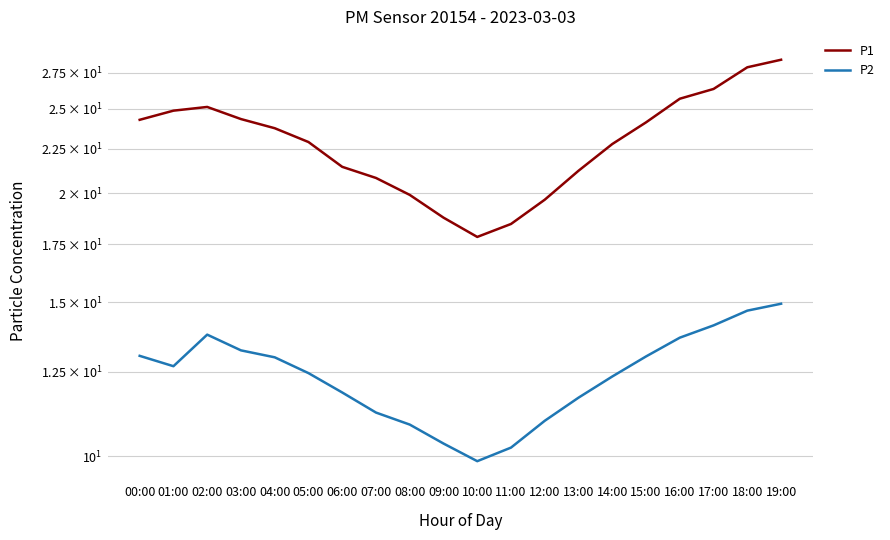

List the series in order of their peak value, lowest first.

P2, P1